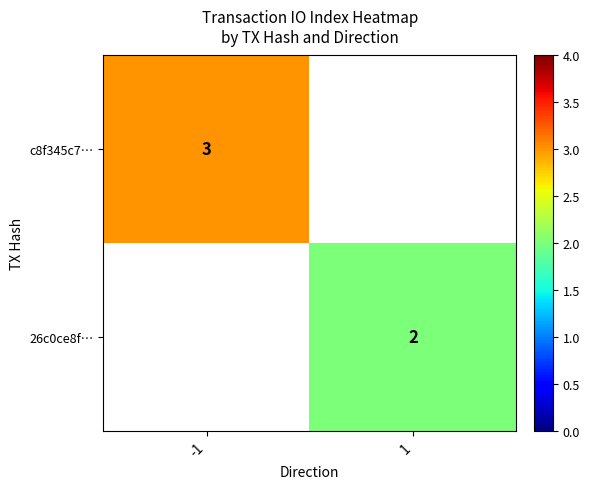

Is it true that c8f345c7… equals 3 at -1?

True